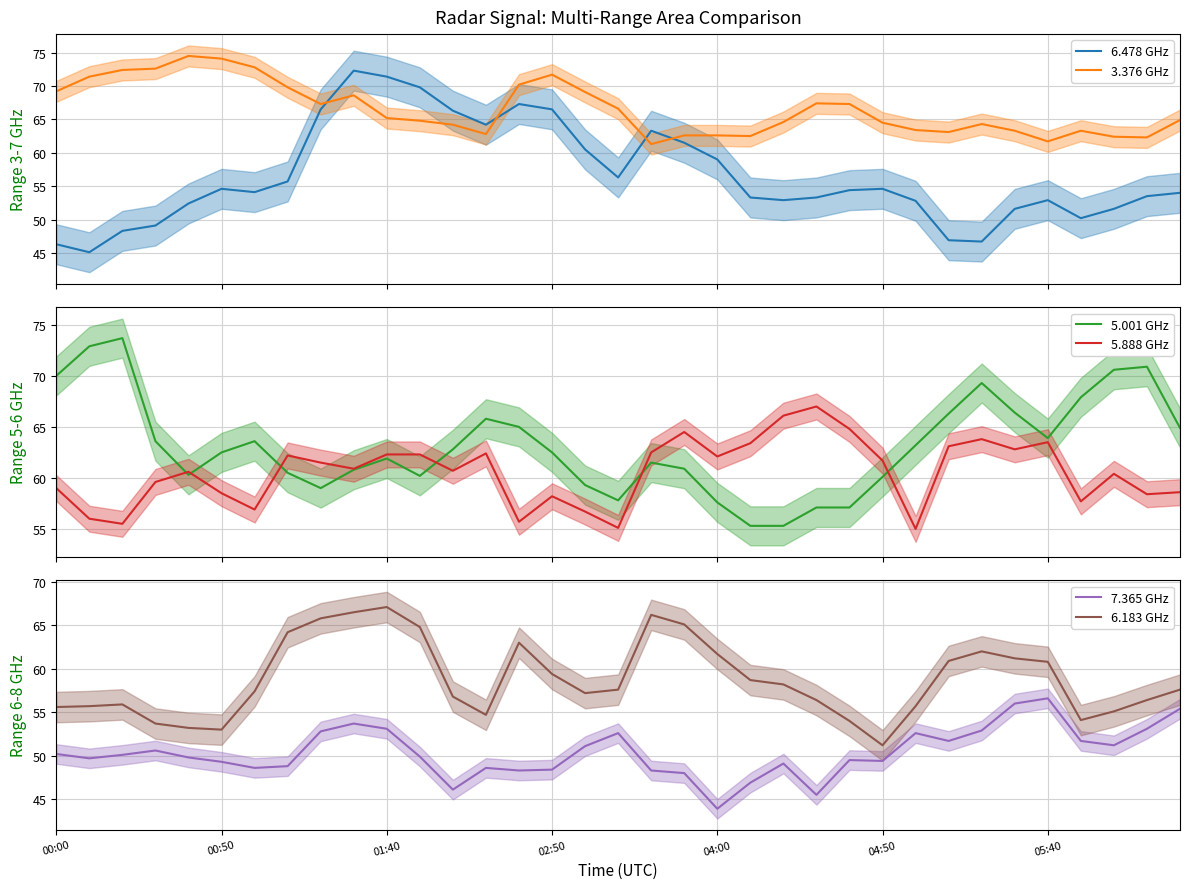

At which label does 5.888 GHz reach its peak?

23